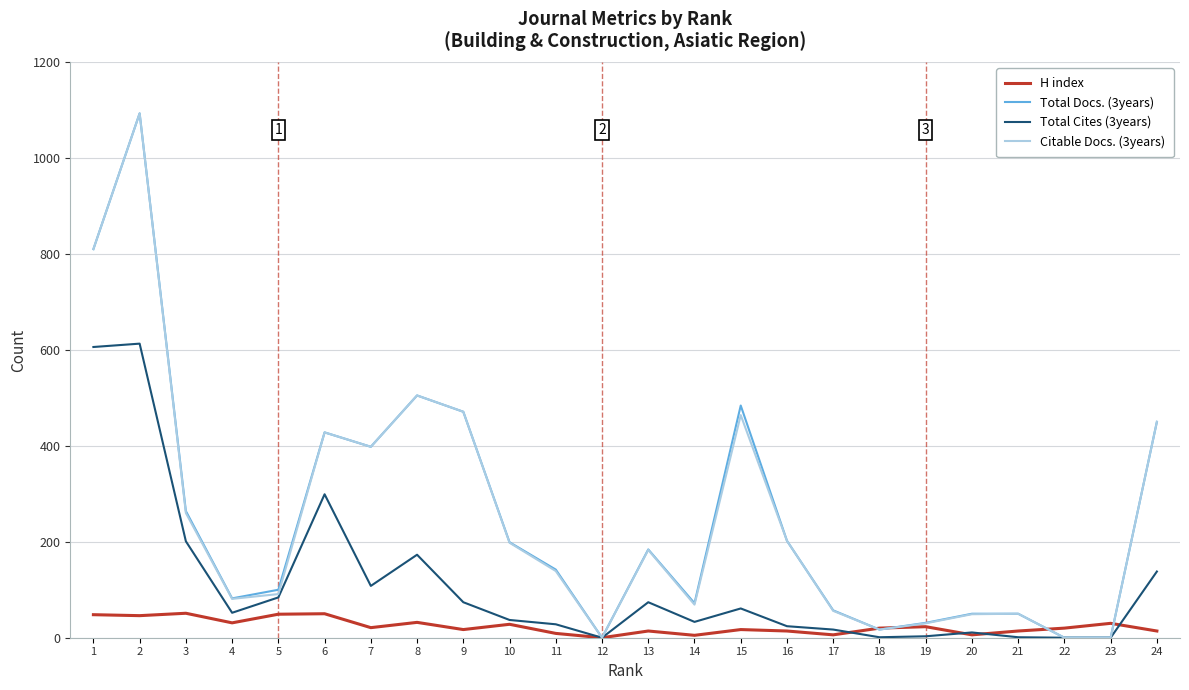

The value of Total Cites (3years) at 5 is 40. True or false?

False